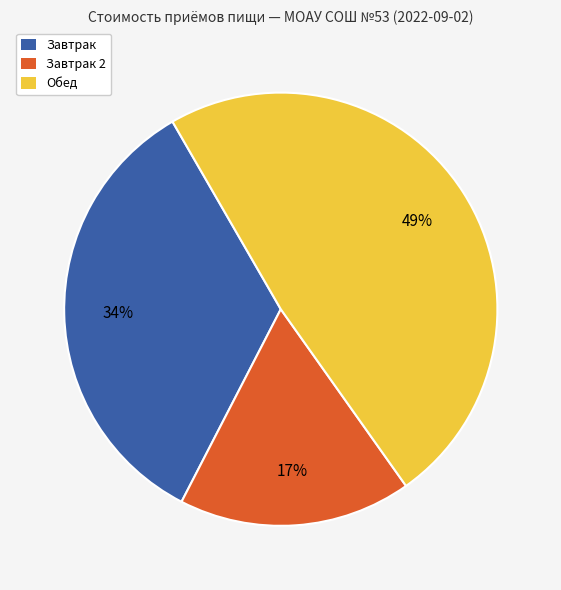

Which slice is the smallest?

Завтрак 2